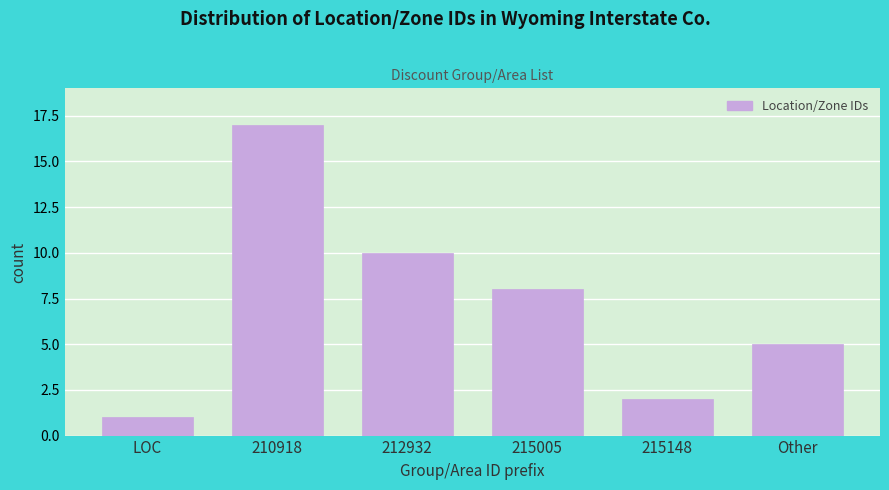

Reading left to right, transcribe all the data shown in this chart.

LOC=1	210918=17	212932=10	215005=8	215148=2	Other=5